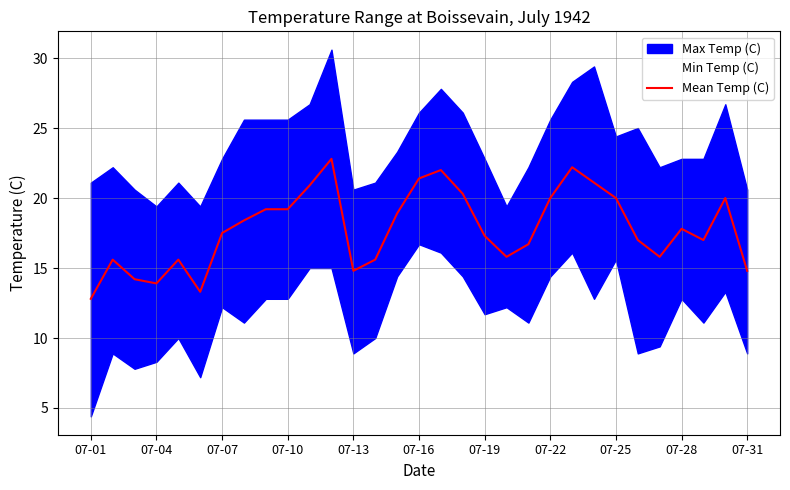

Does the chart have visible grid lines?

Yes